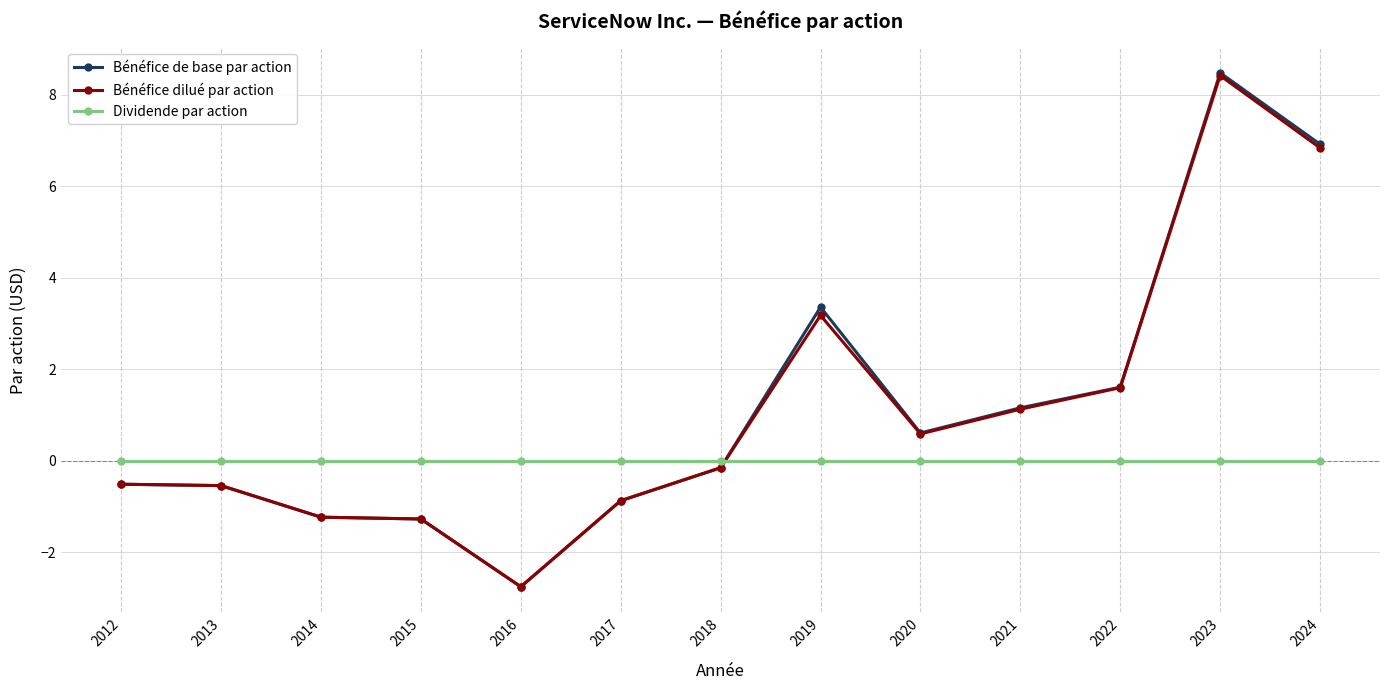

The Dividende par action series shows 0.0 at 2013. True or false?

True